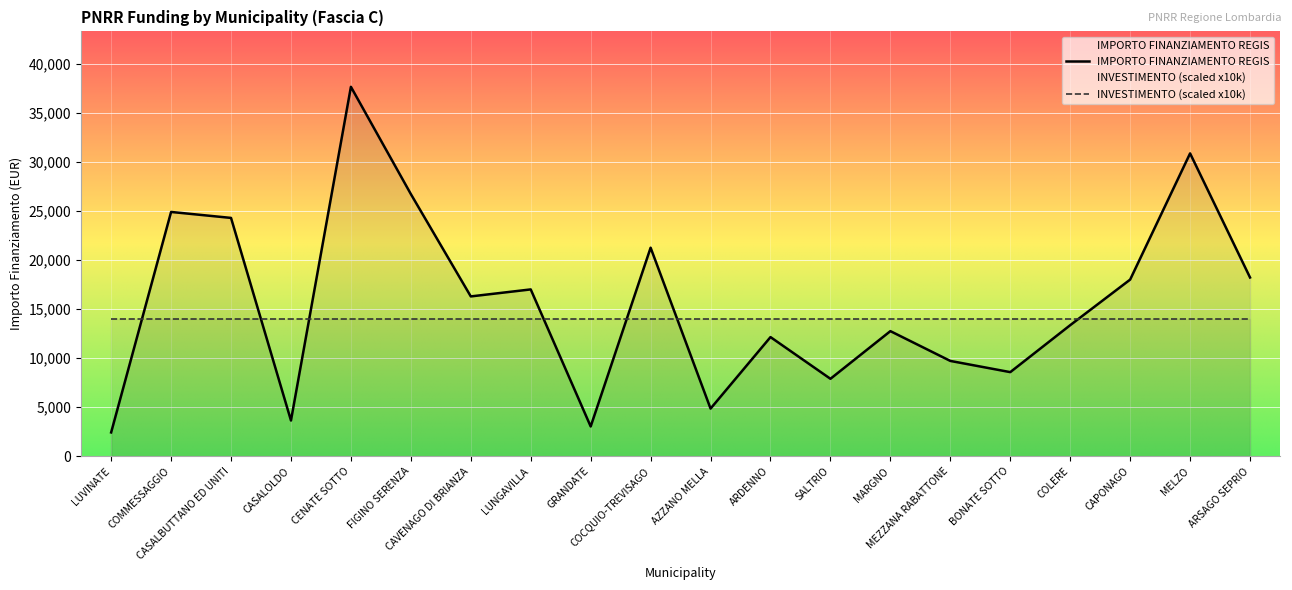

What position from the left is CAPONAGO?

18